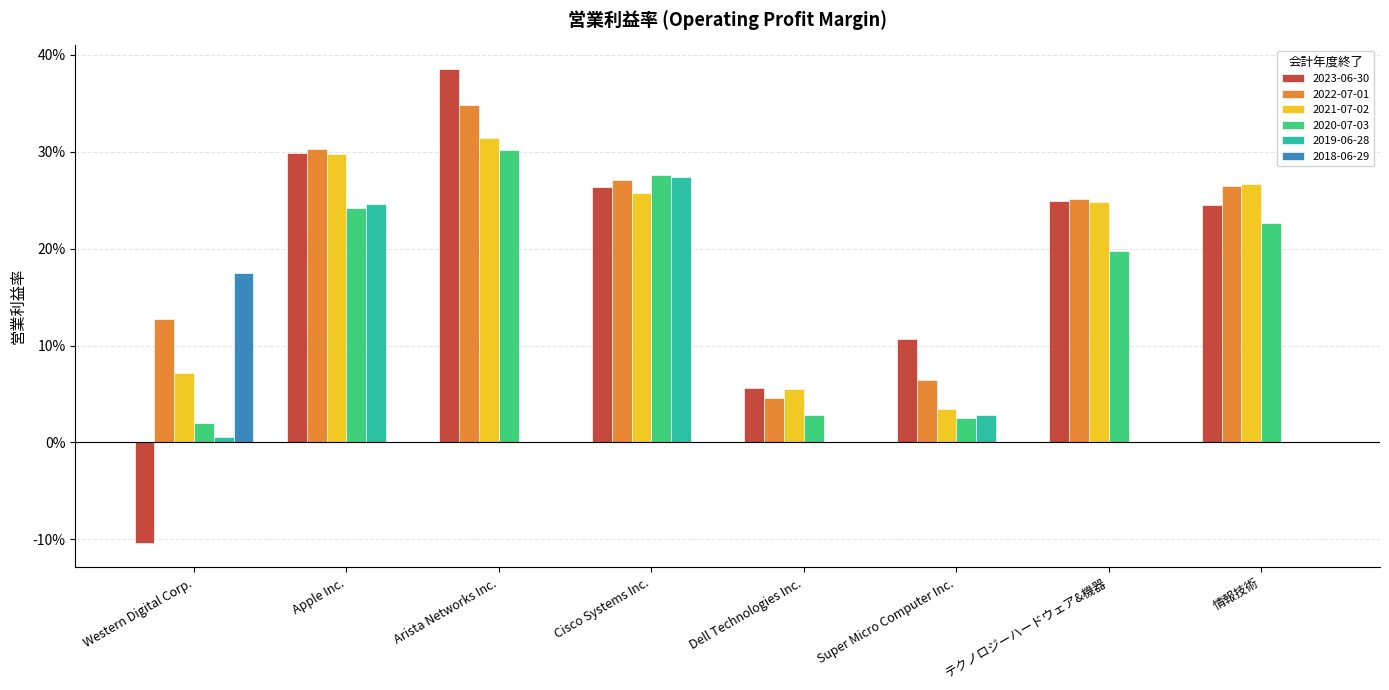

What is the difference between the maximum and minimum values in the 2023-06-30 series?

0.5